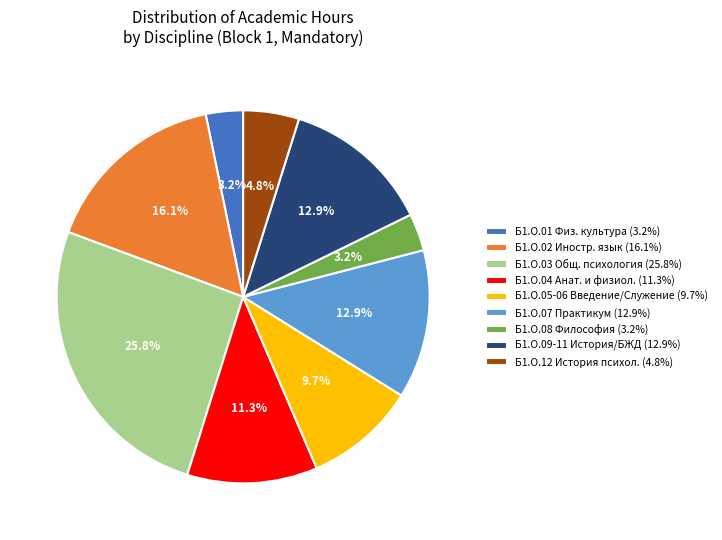

Which has a higher value, Б1.О.12 История психол. (4.8%) or Б1.О.03 Общ. психология (25.8%)?

Б1.О.03 Общ. психология (25.8%)